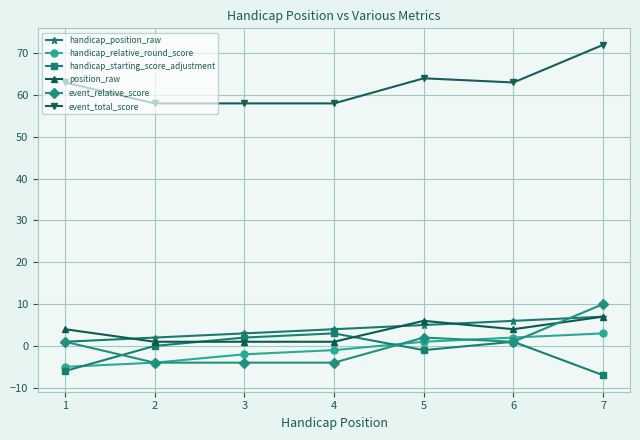

Which series has the largest total across all categories?

event_total_score